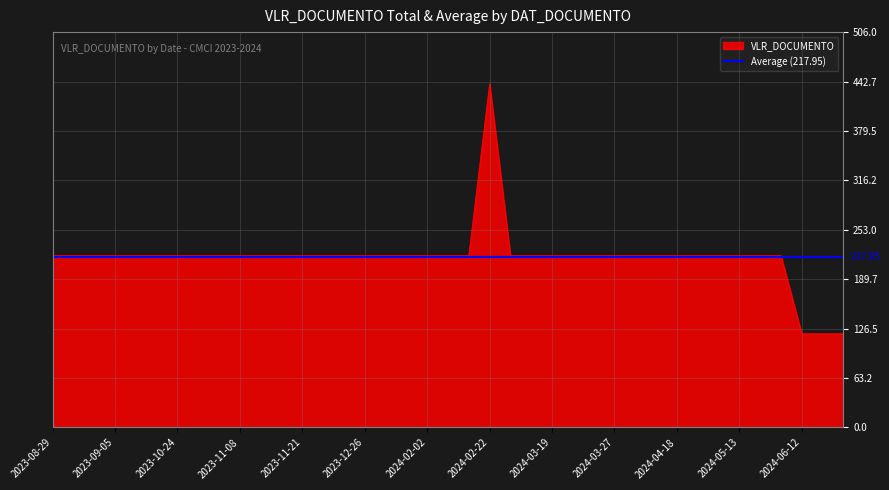

How many interior local peaks (higher than both neighbors) does the data have?

1